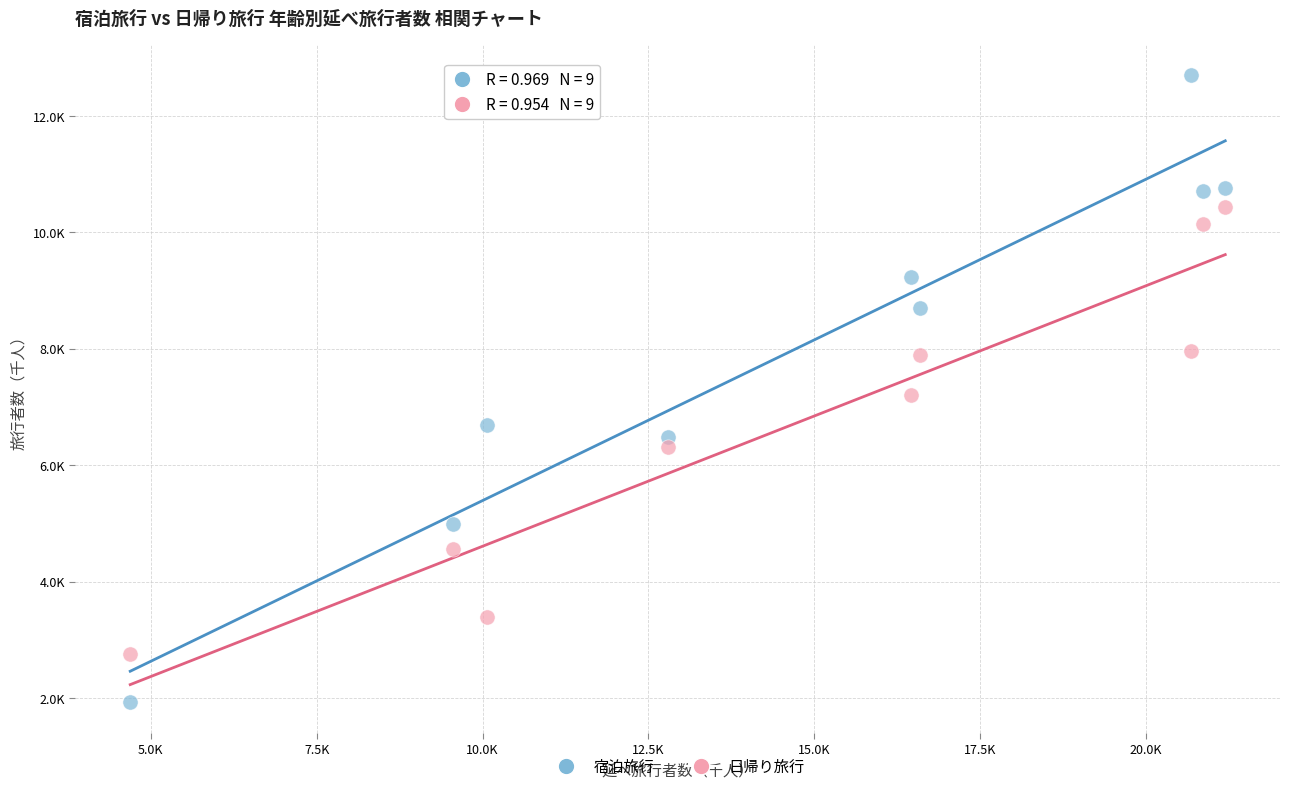

What are all the series names shown in the legend?

宿泊旅行, 日帰り旅行